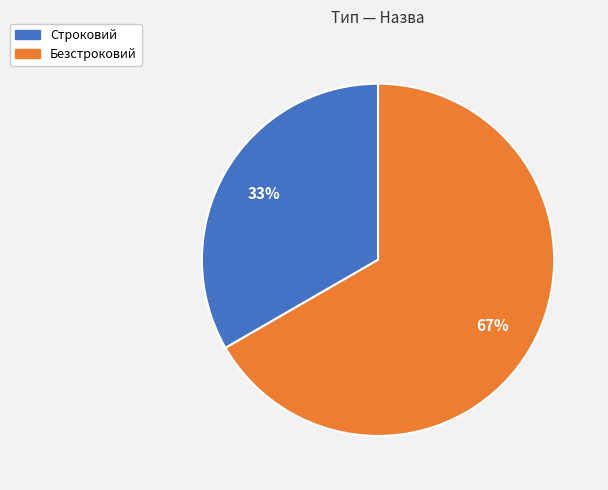

How many slices are in this pie chart?

2